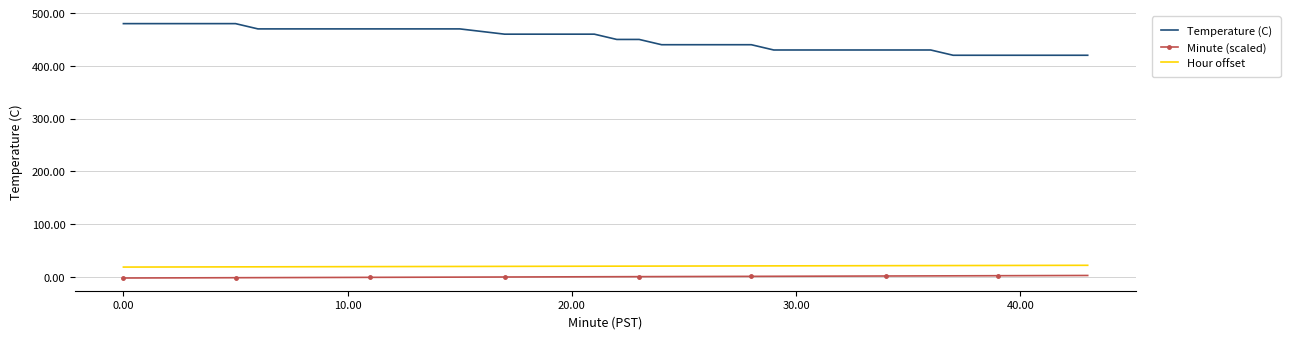

What is the minimum value for Temperature (C)?

420.0